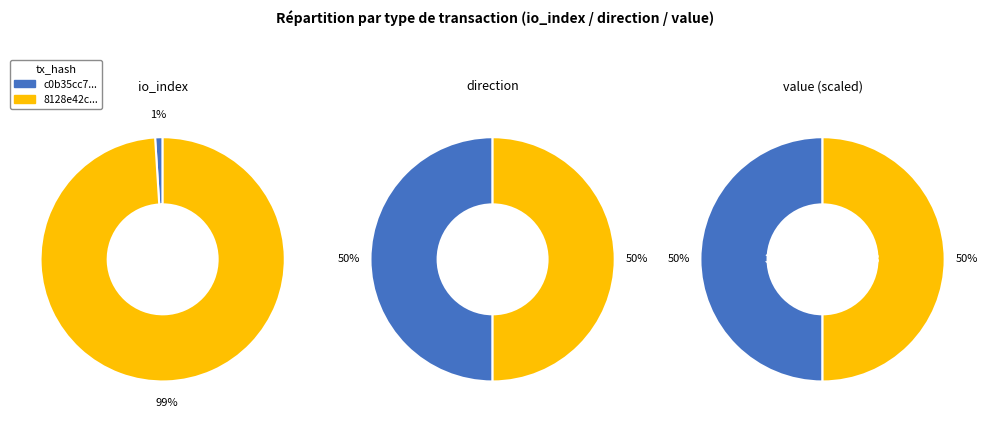

Which has a higher value, values_value or values_io_index?

values_value